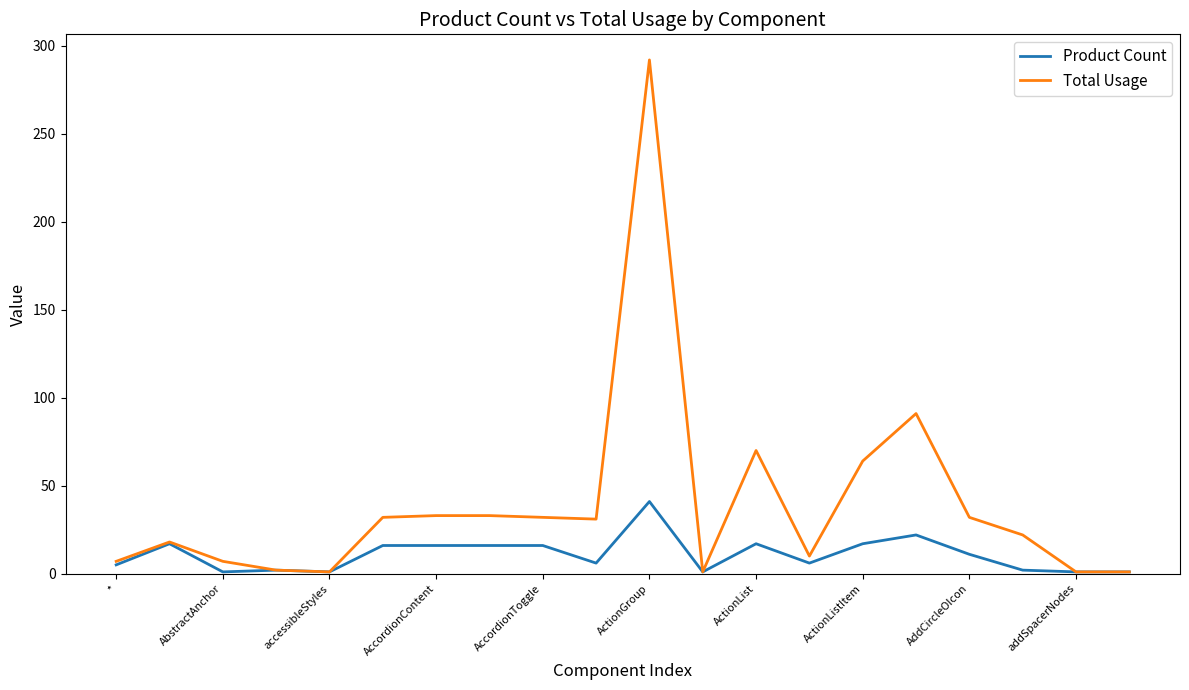

List the series in order of their peak value, highest first.

Total Usage, Product Count